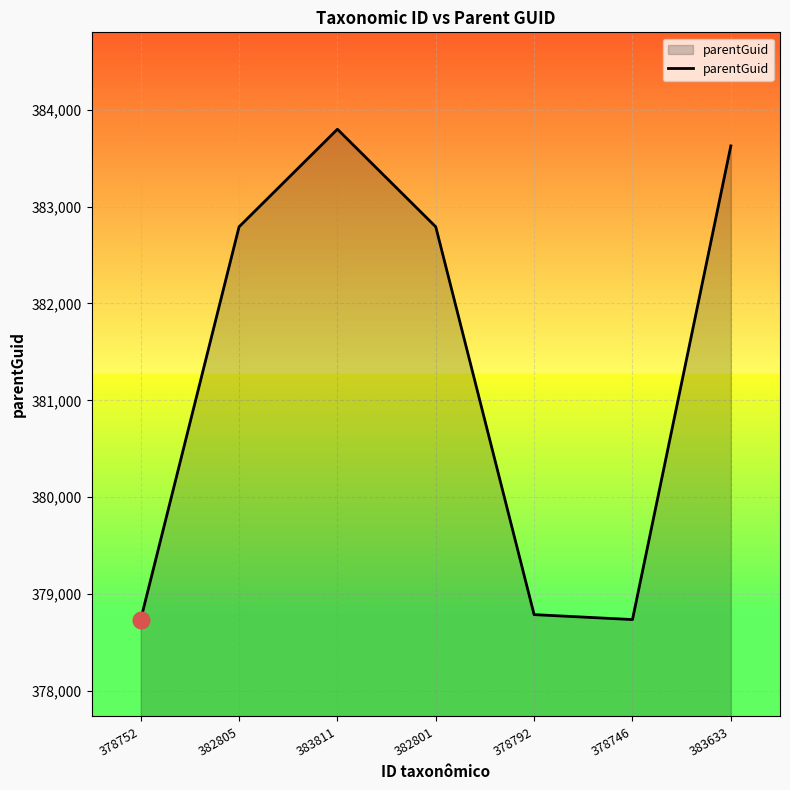

What is the ratio of the value at 383811 to the value at 378752?

1.0